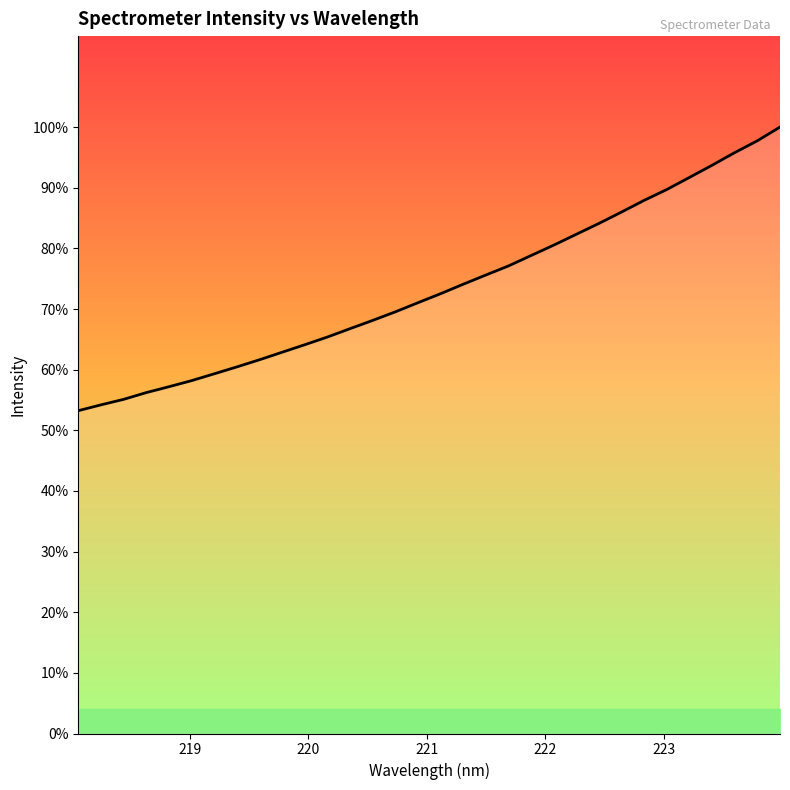

Is this an area chart (filled region under the line)?

Yes